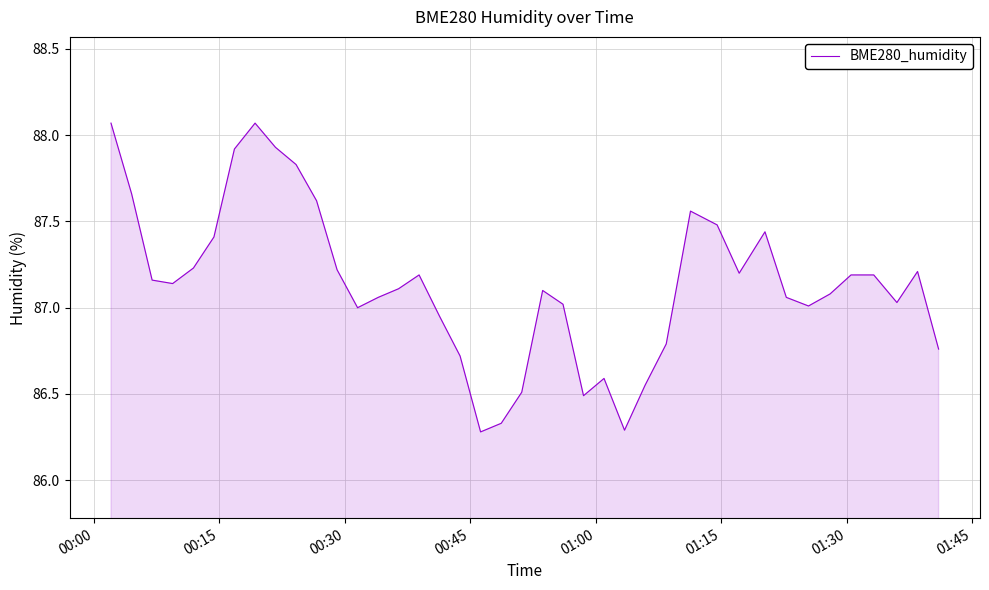

What is the difference between the maximum and minimum values?

1.8